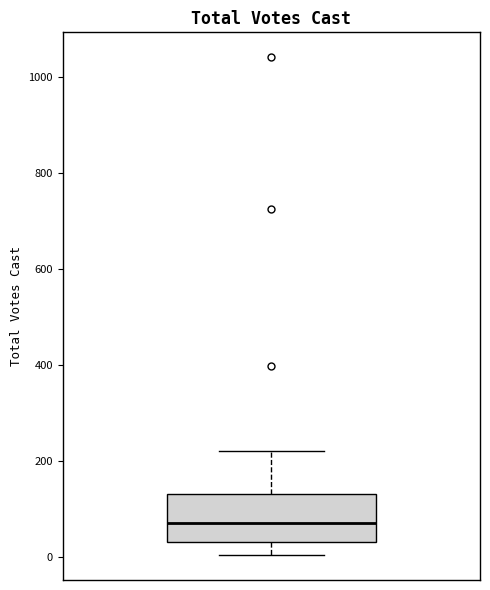

Where does the lower whisker of the box end on the y-axis? The values are not printed on the chart, so give them approximately, as read against the axis.

0